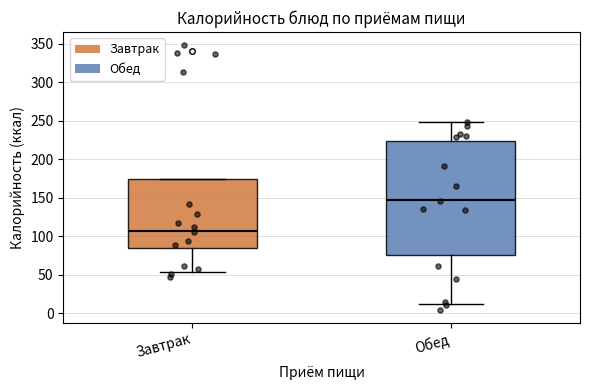

Which box has the highest median line?

Обед